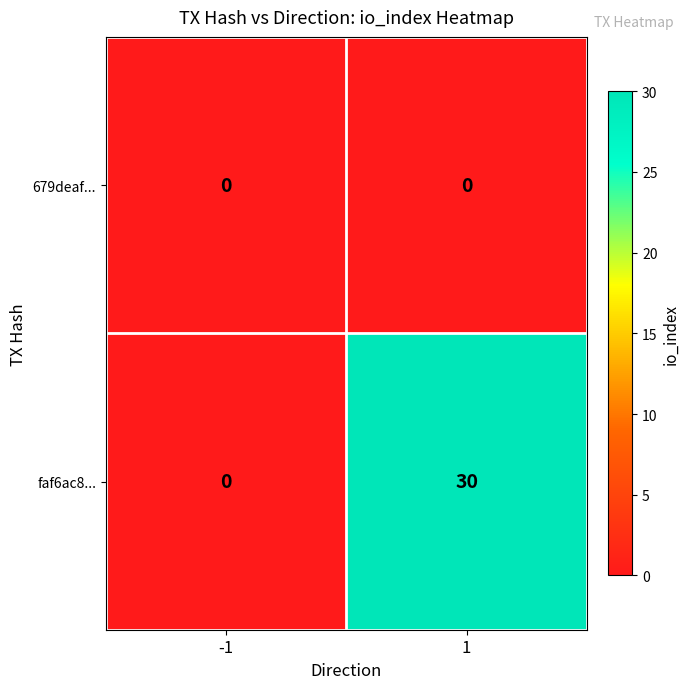

Reading left to right, transcribe all the data shown in this chart.

679deaf...: 0	0
faf6ac8...: 0	30